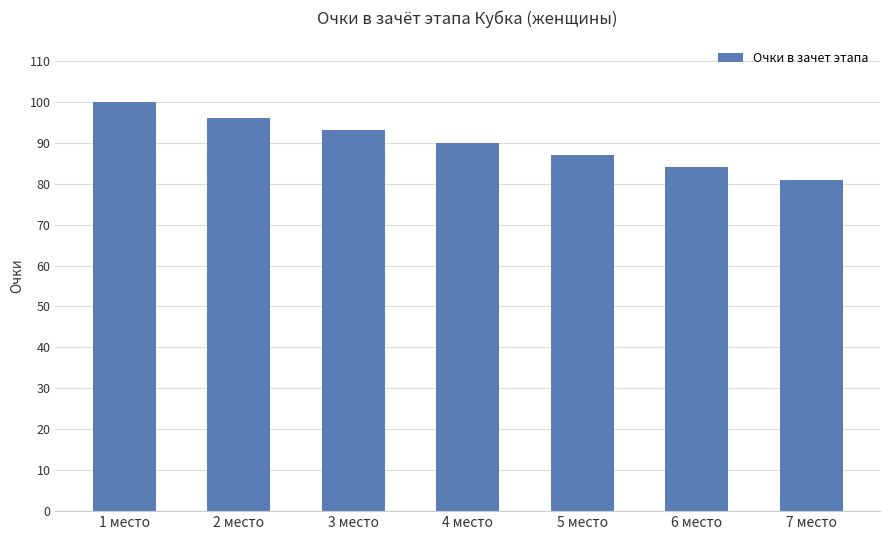

What is the label of the 1st bar from the right?

7 место